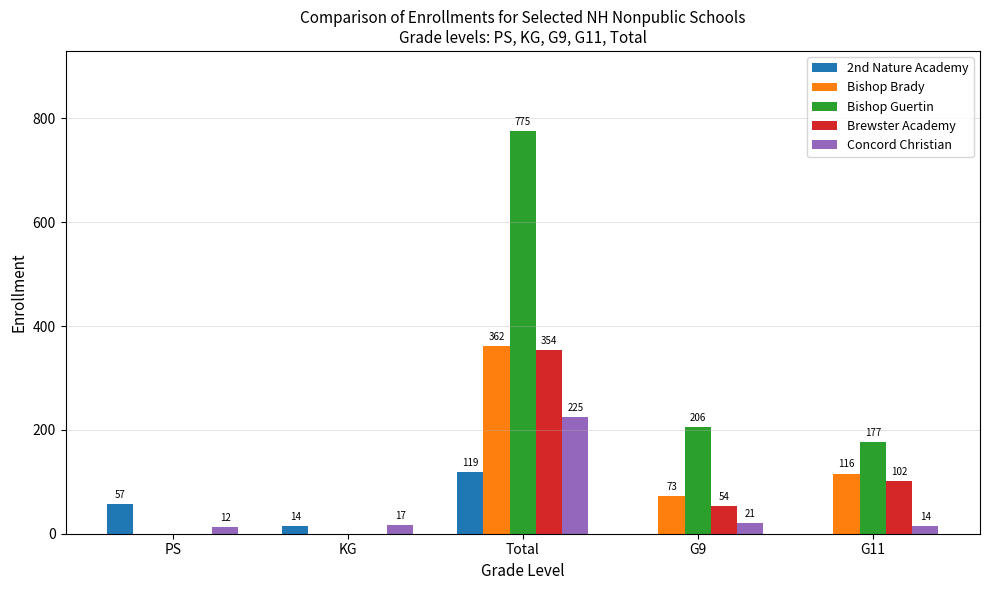

True or false: Bishop Guertin has a value of 206 at G9.

True